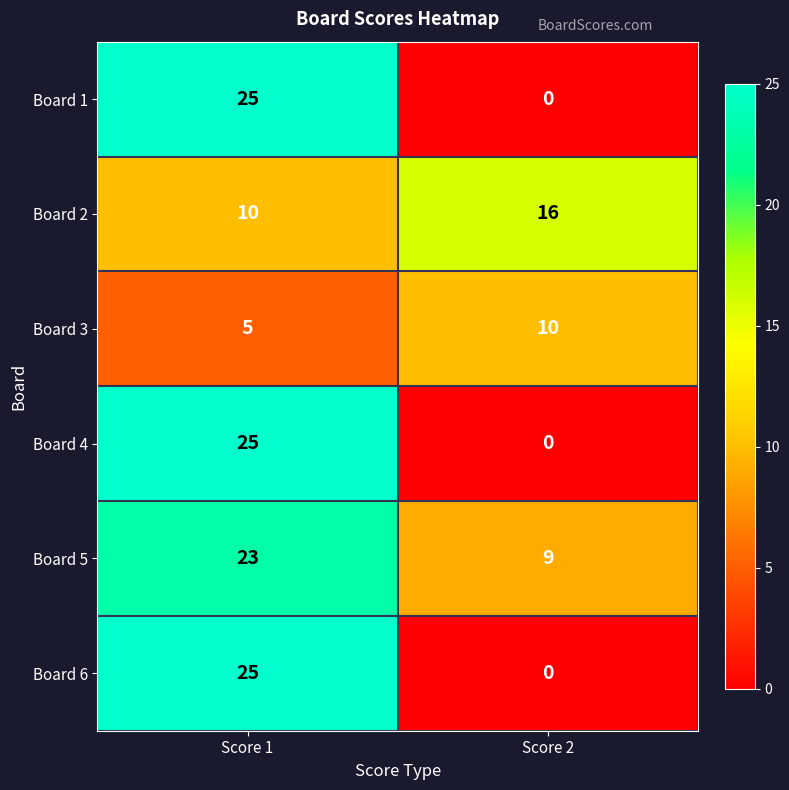

What is the spread (max minus min) of values at Score 2?

16